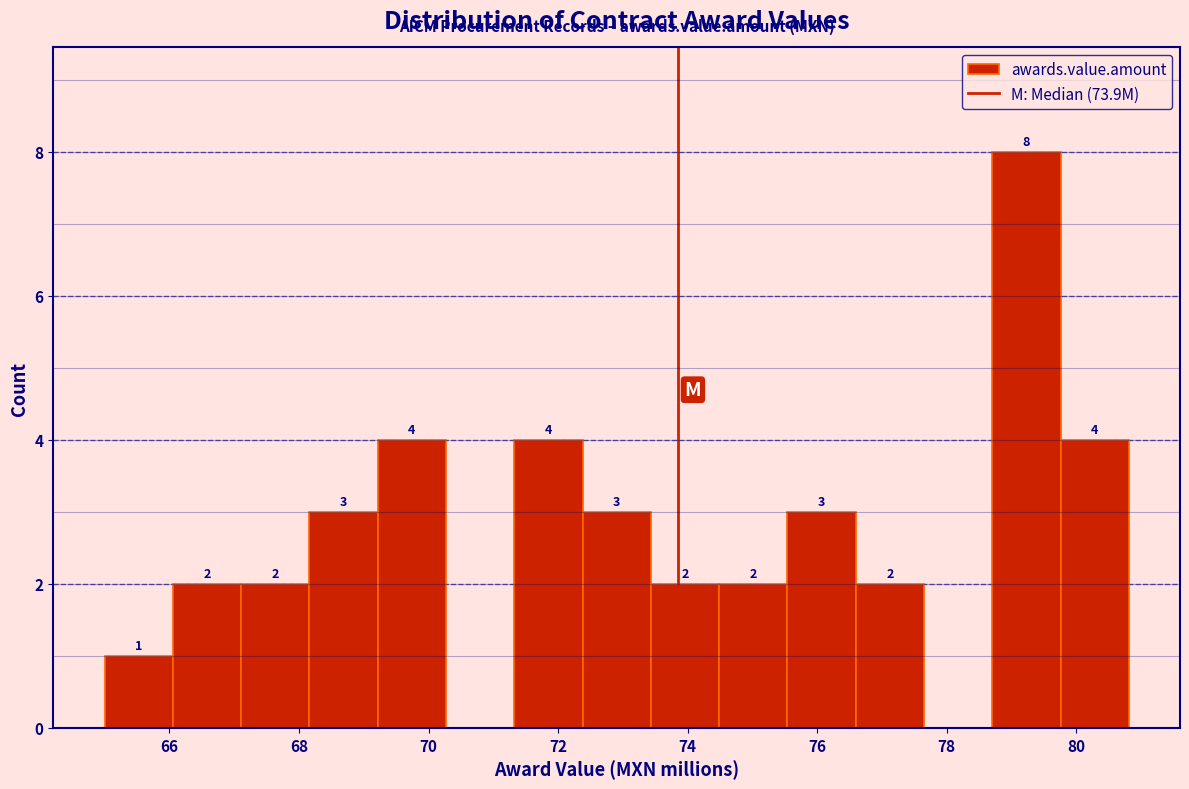

Which range on the x-axis has the tallest bar?

78.8 to 79.8